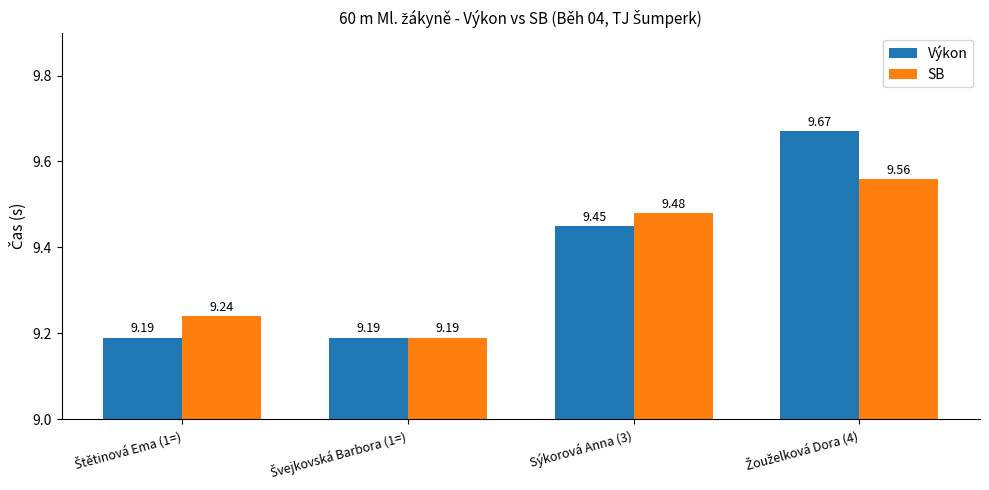

At how many categories does at least one series exceed 9?

4